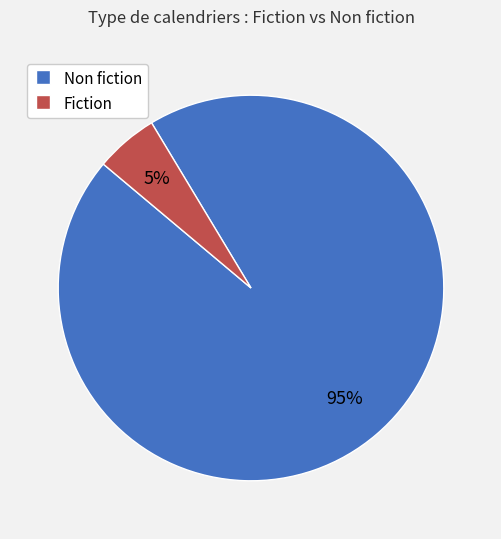

Between Fiction and Non fiction, which is larger?

Non fiction